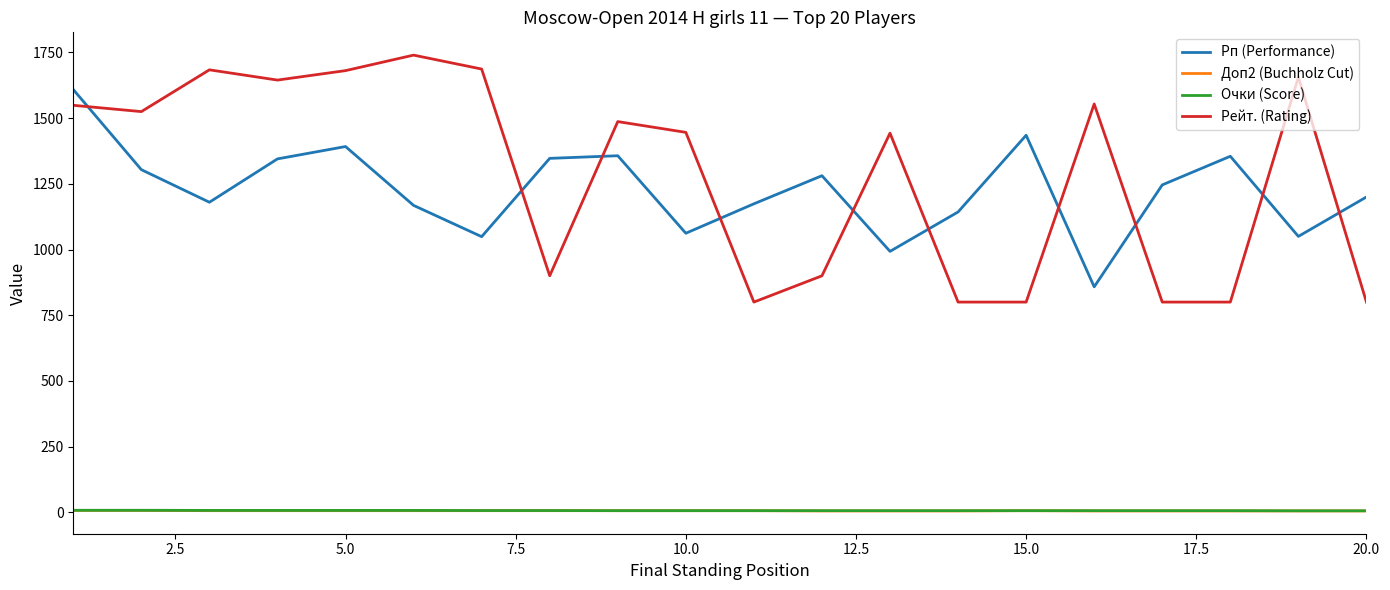

Which series has the largest range (max minus min)?

Рейт. (Rating)